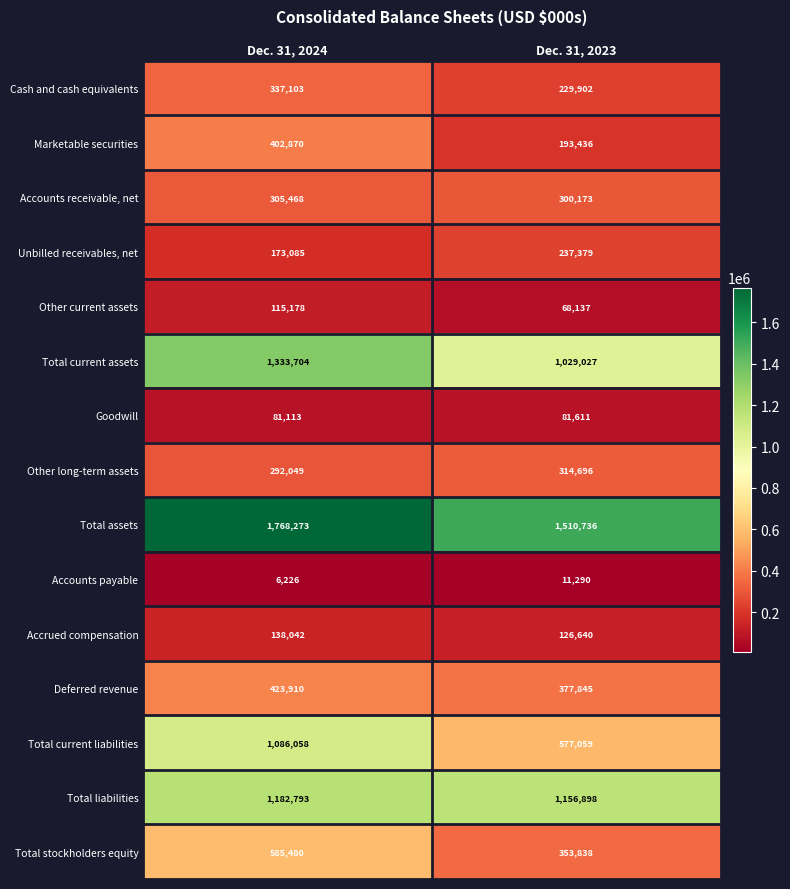

What is the approximate value of Cash and cash equivalents at Dec. 31, 2024?

337103